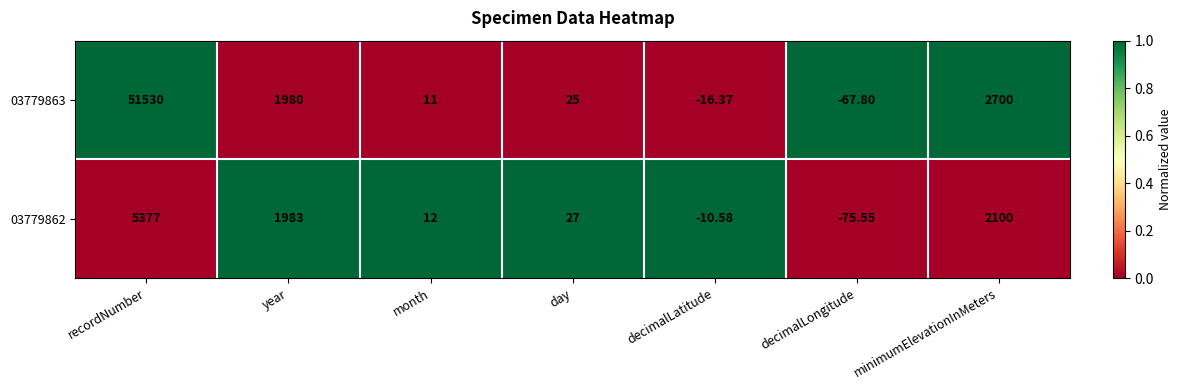

Which category has the lowest value in the 03779862 series?

decimalLongitude